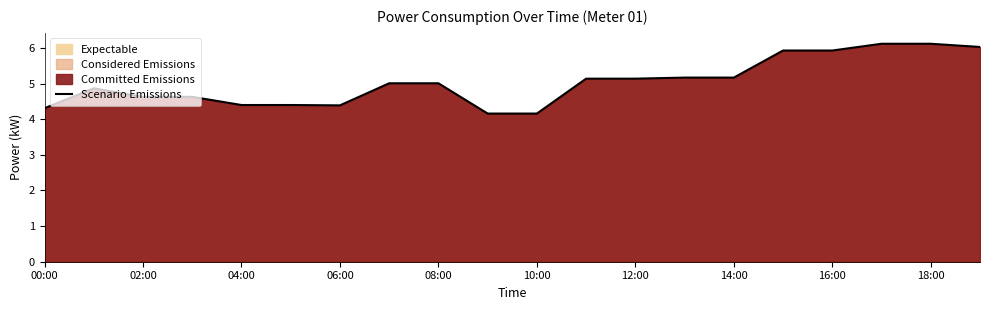

The value at 08:00 is 7.0. True or false?

False